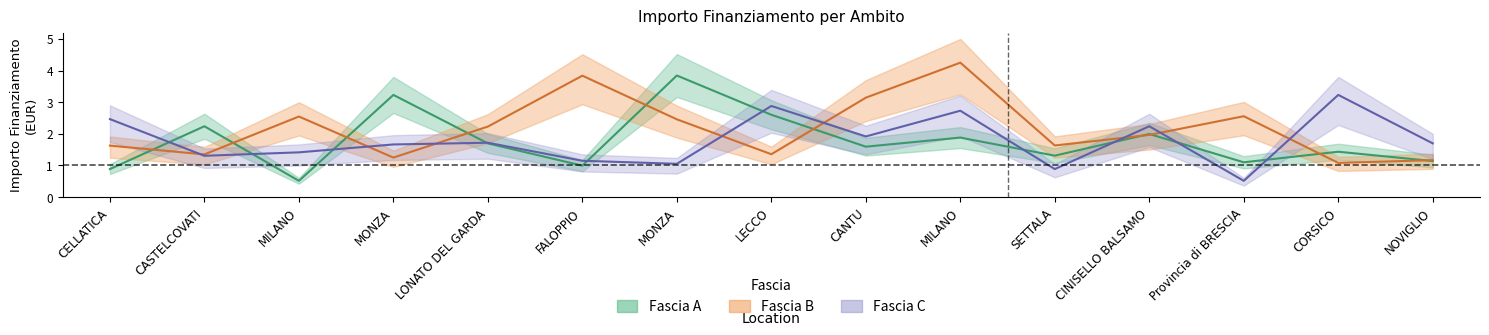

At which category does Fascia B reach its first local peak?

MILANO